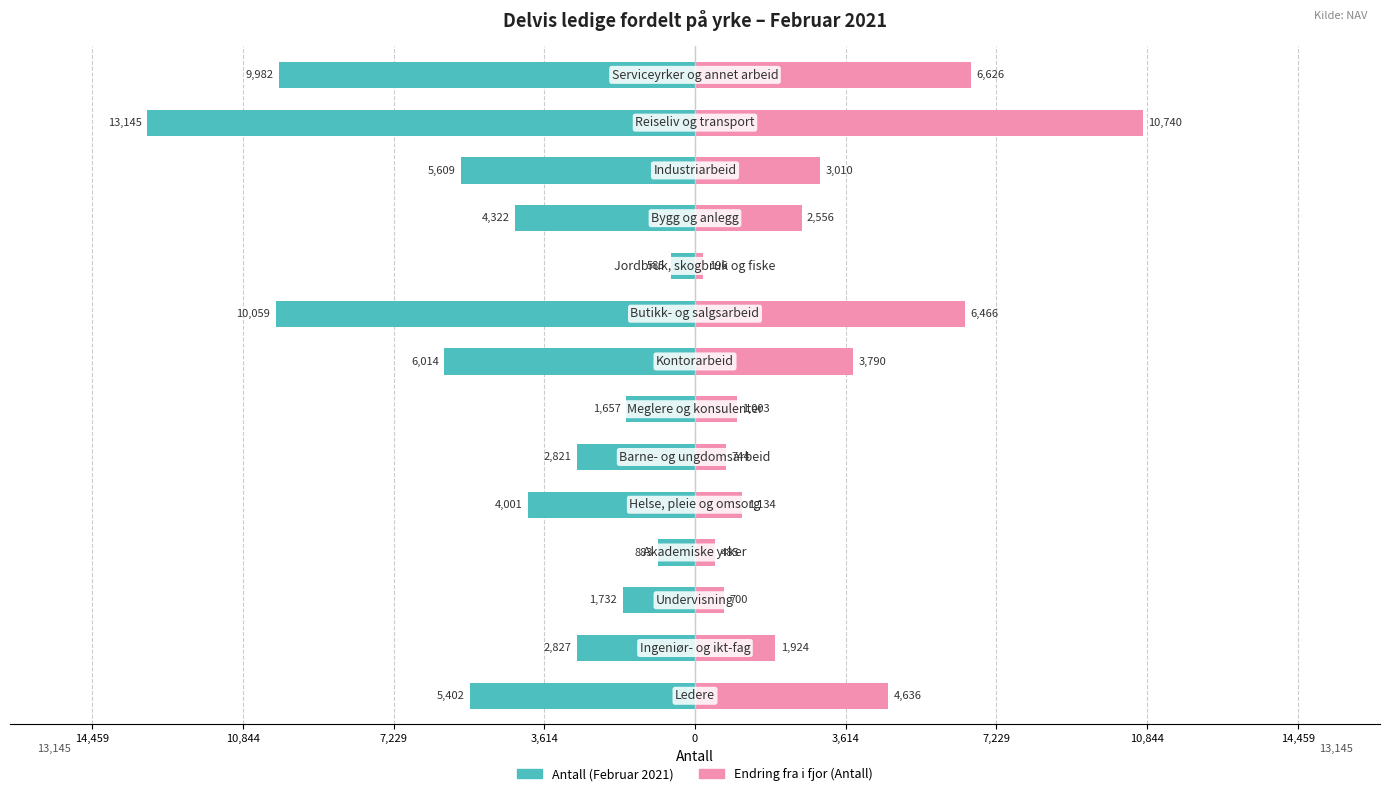

How many data points in Antall (Februar 2021) are above -4001?

6